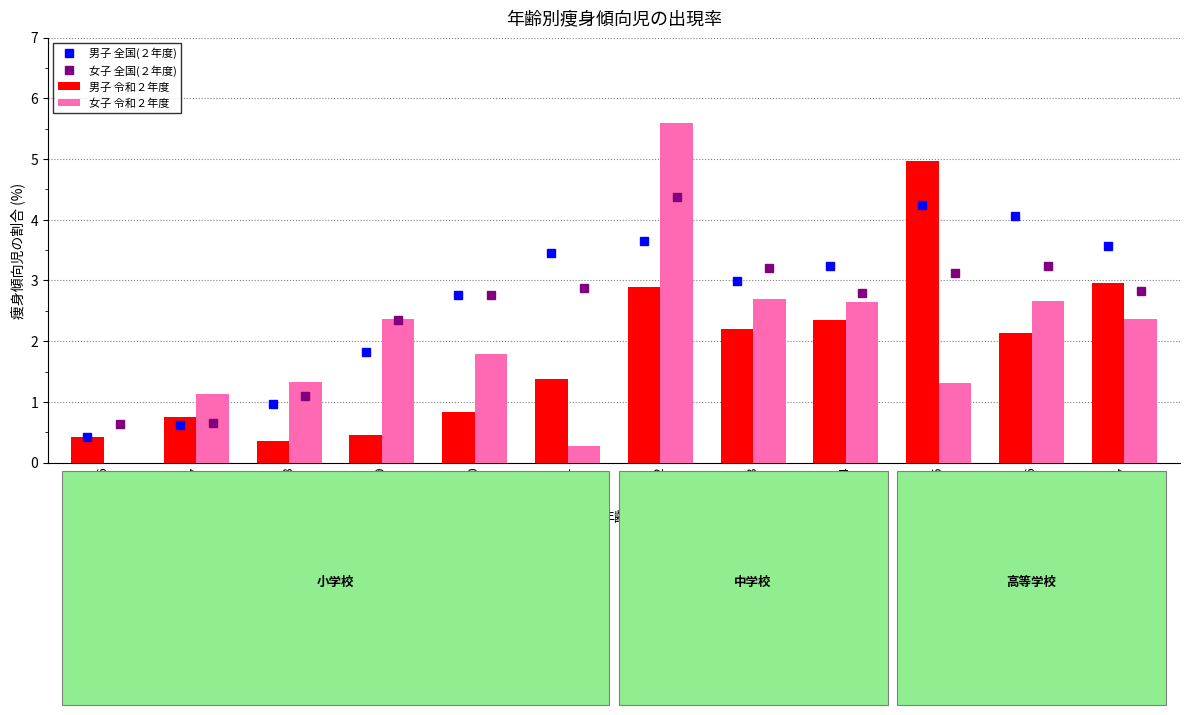

Between age 13 and age 11, which is larger?

age 11